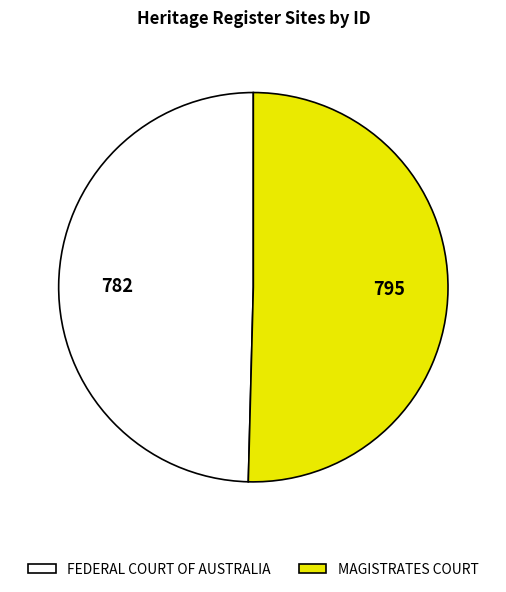

Is there a majority slice in this chart?

Yes